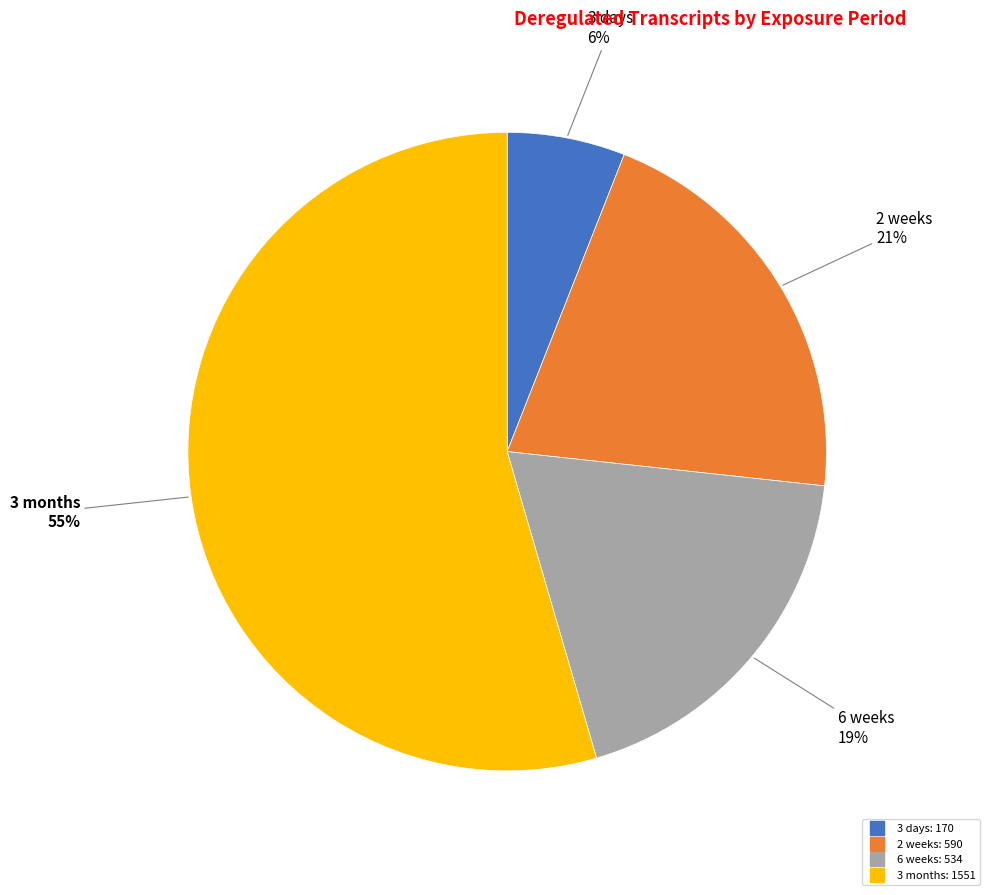

What percentage is the 6 weeks slice, to the nearest percent?

19%